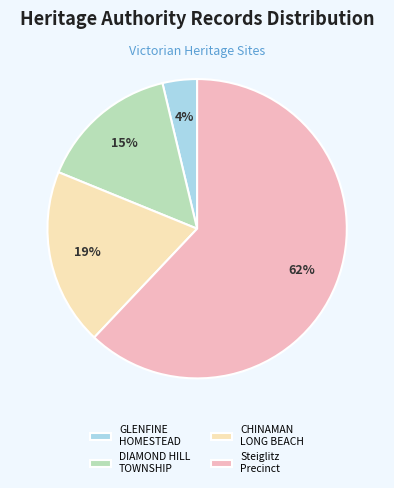

Is there any slice that represents more than half of the pie?

Yes